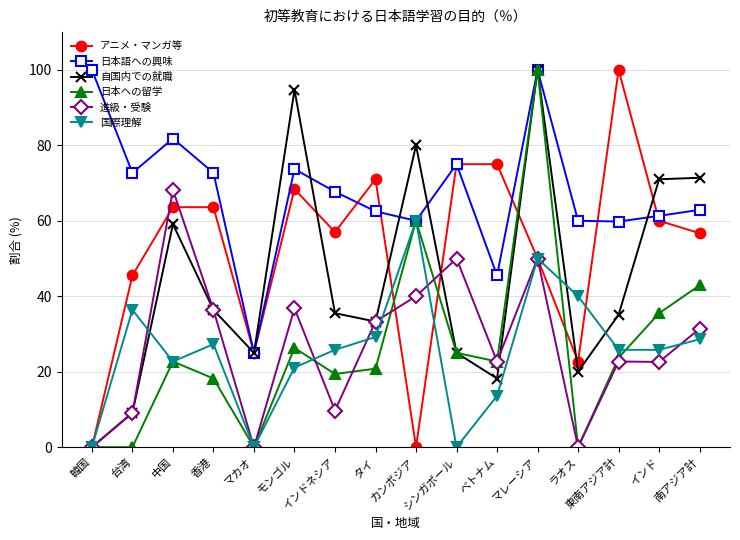

How many values in the 国際理解 series exceed 25?

10